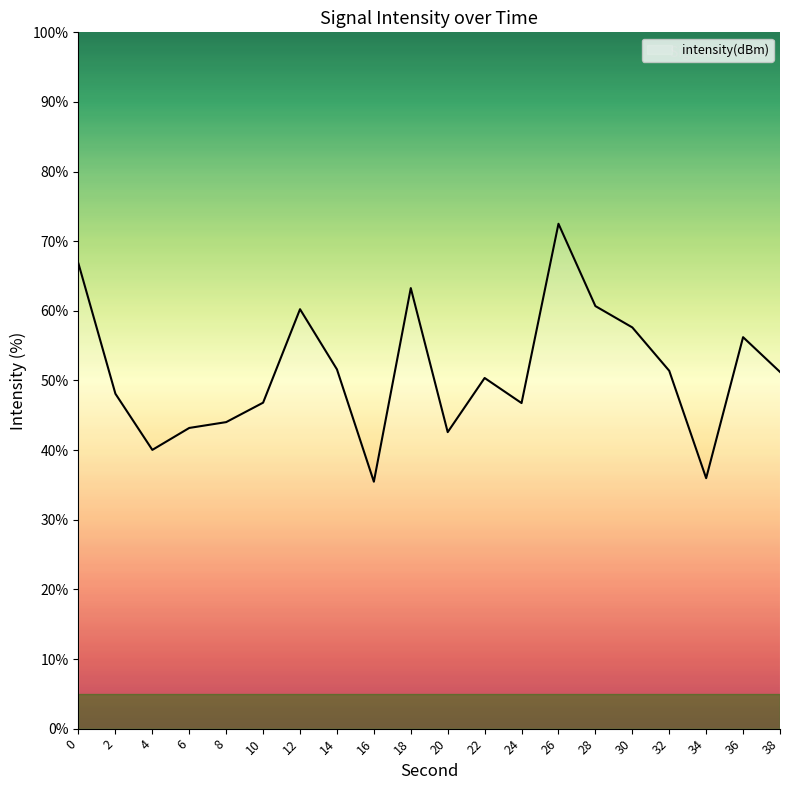

Is this an area chart (filled region under the line)?

No